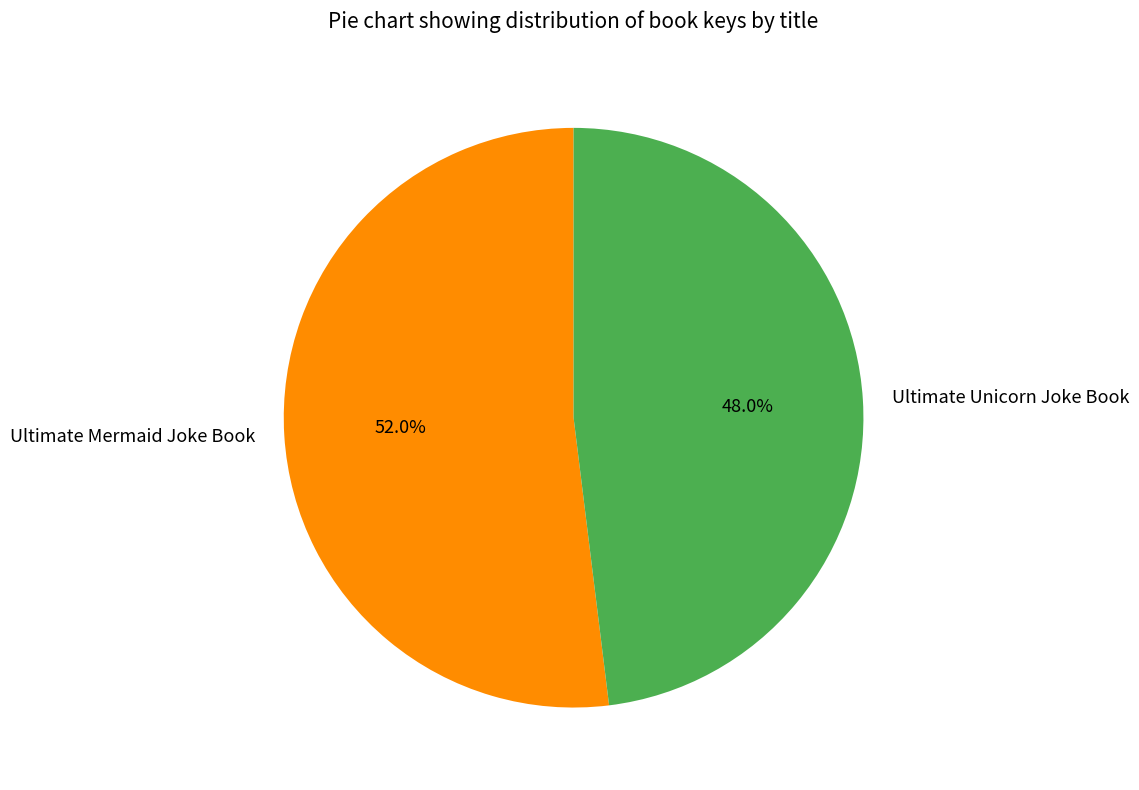

The Ultimate Unicorn Joke Book slice represents 48% of the pie. True or false?

True